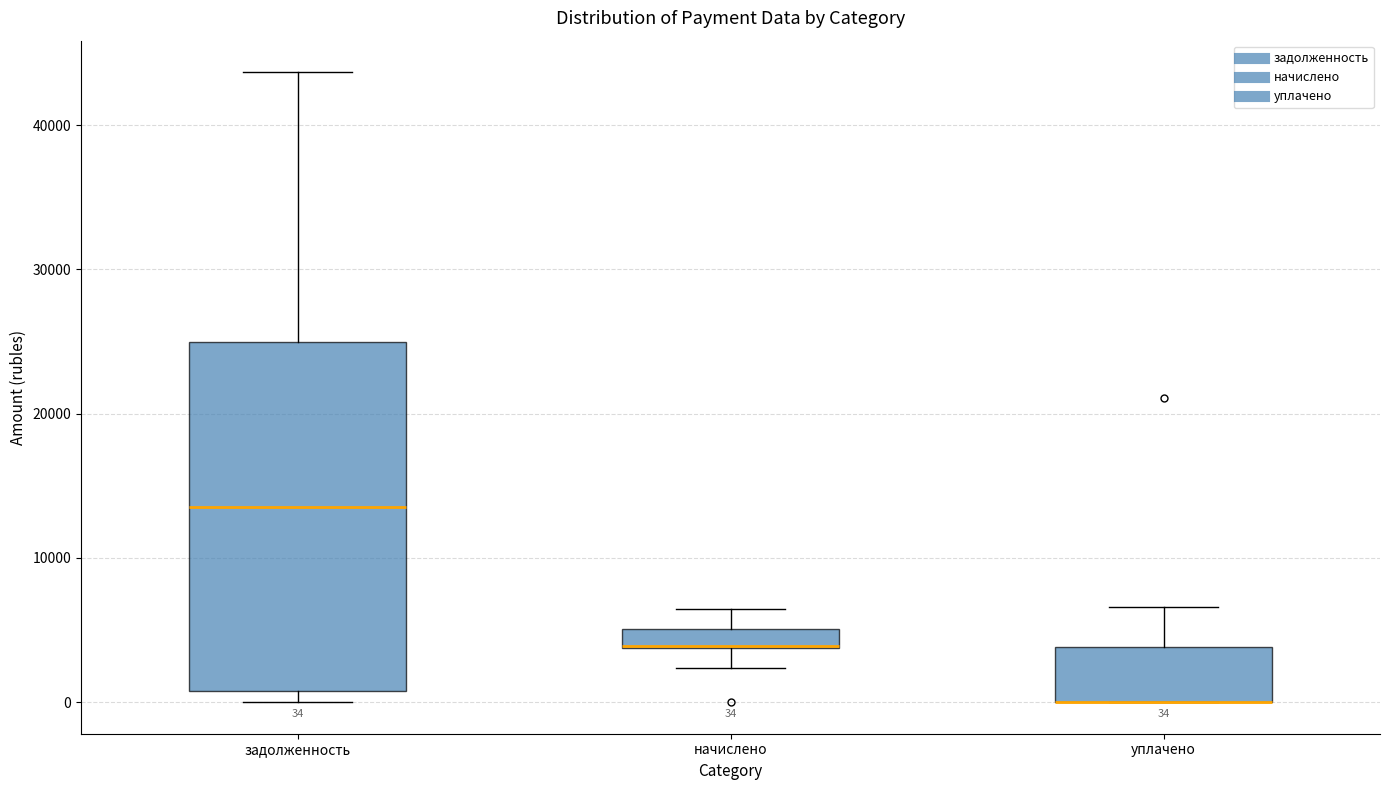

Comparing the boxes themselves (not the whiskers), which one is the tallest?

задолженность